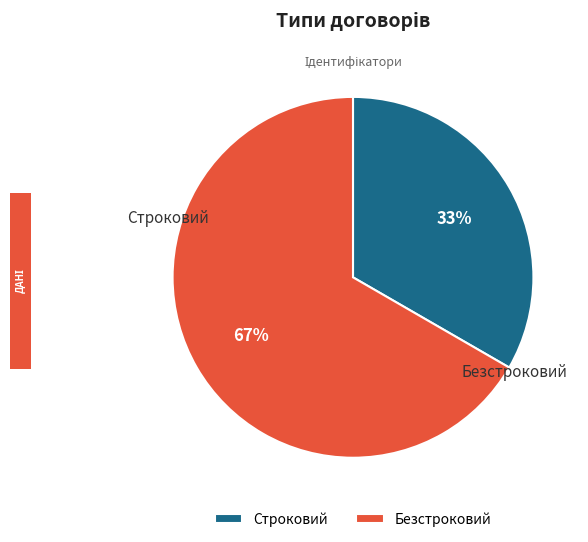

What is the ratio of the value at Безстроковий to the value at Строковий?

2.0